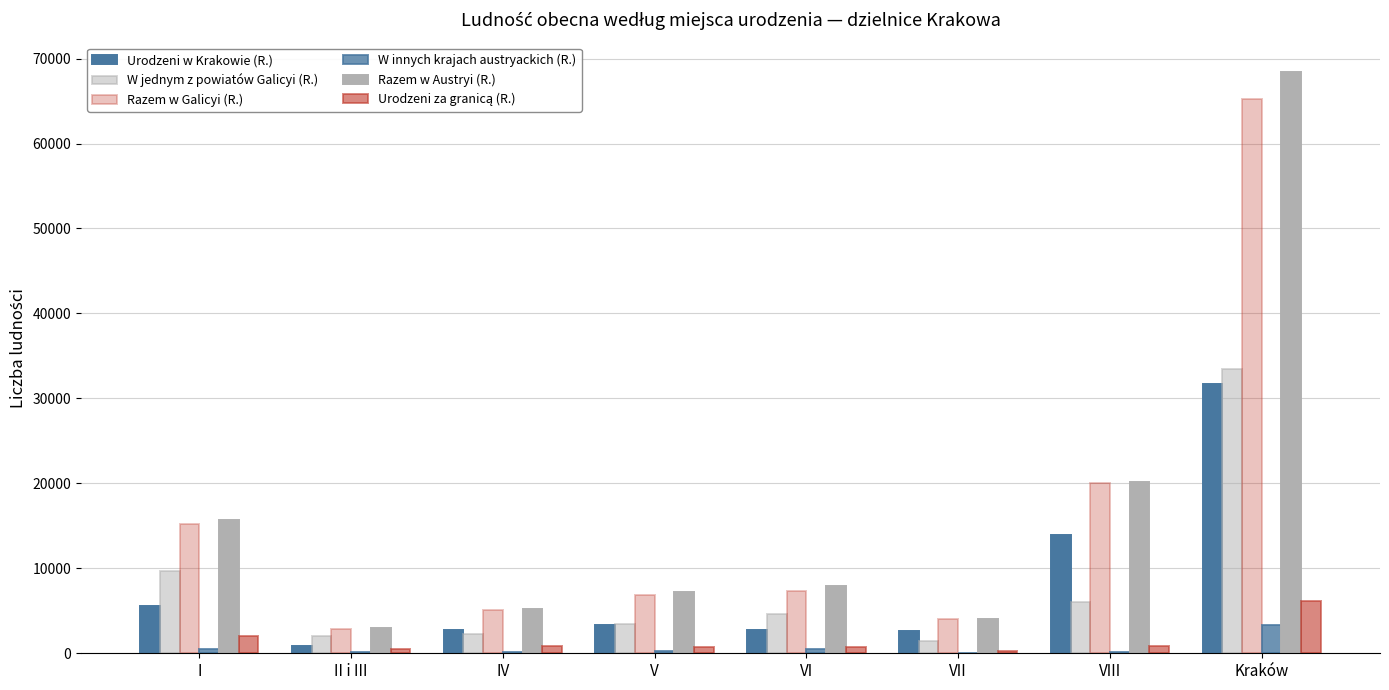

What is the difference between the maximum and minimum values in the W innych krajach austryackich (R.) series?

3220